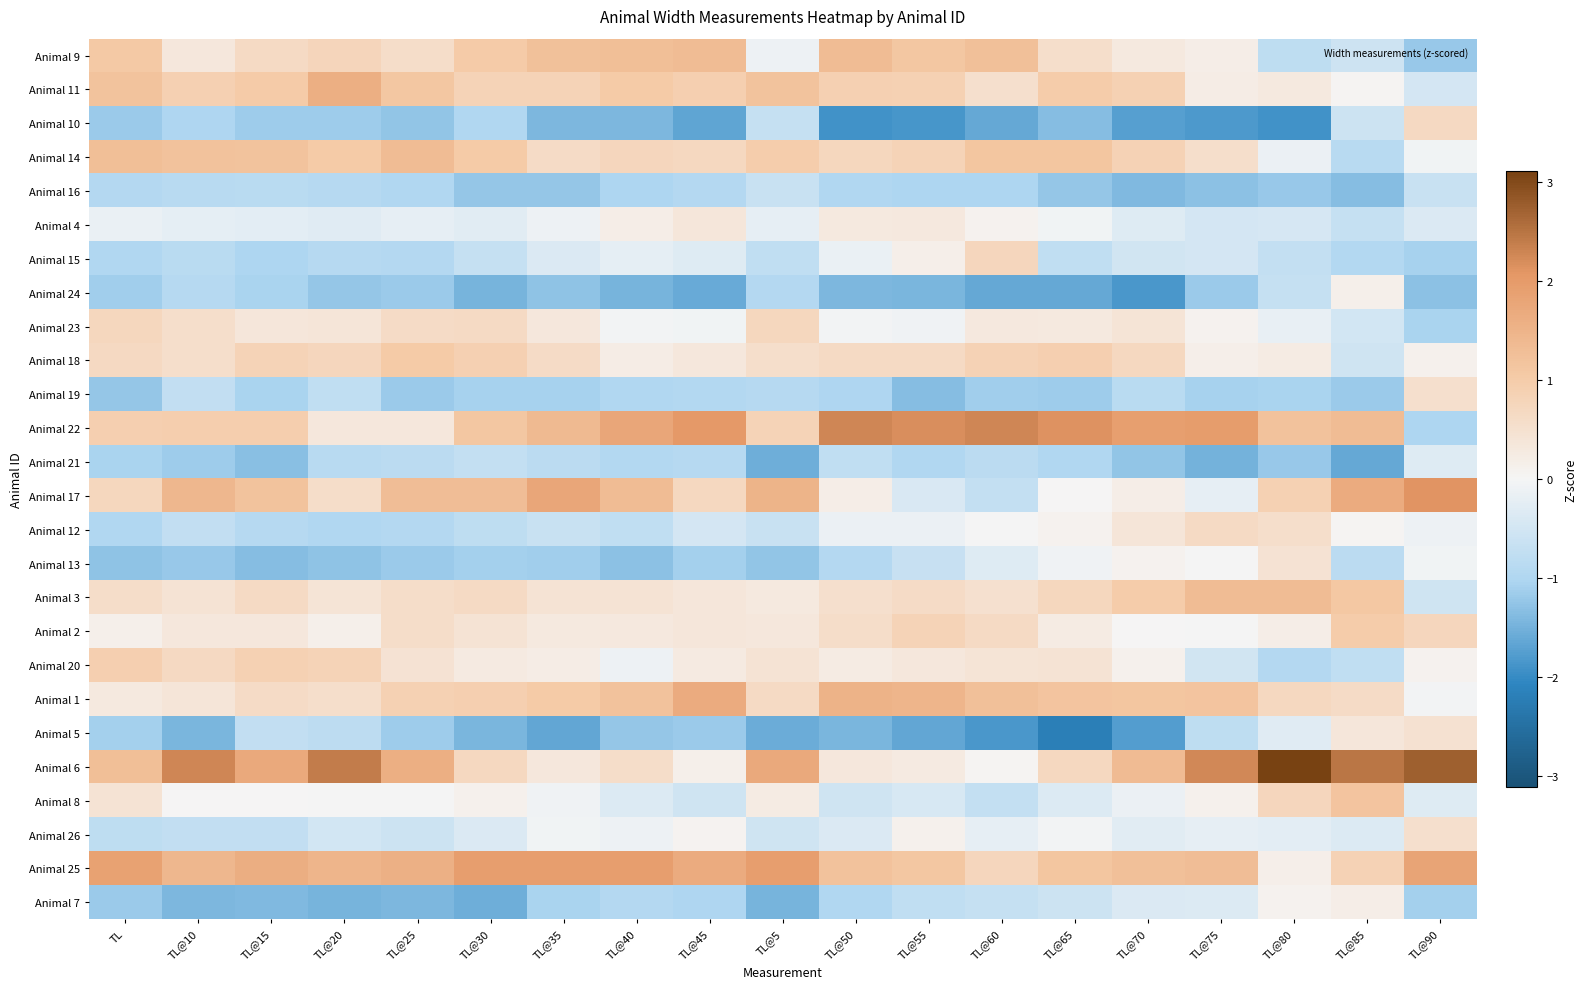

Which has a higher value, TL@20 or TL@70?

TL@20